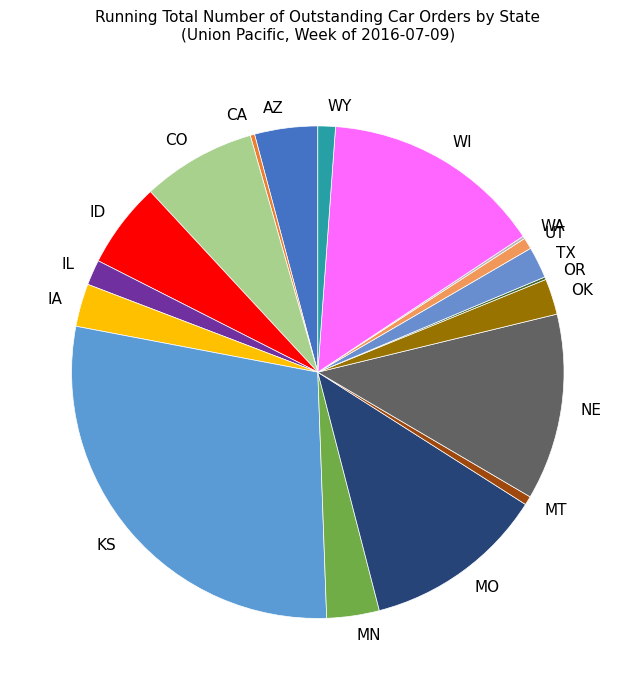

Which slice is the largest?

KS